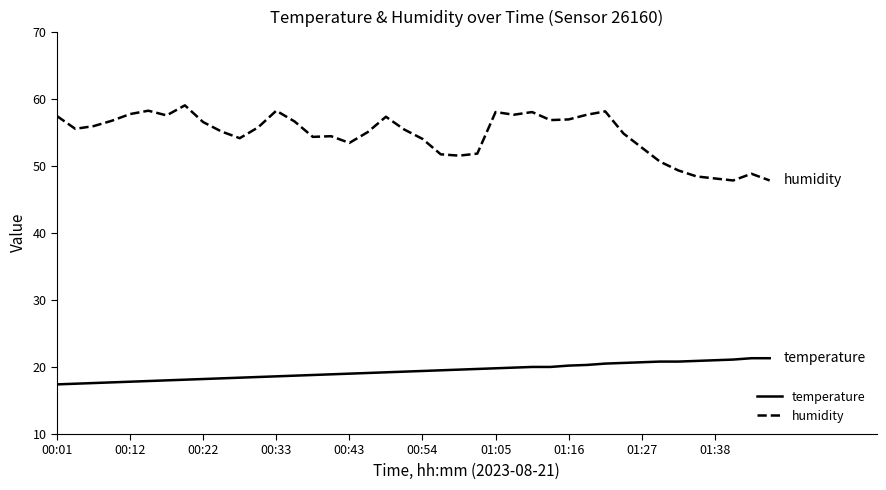

True or false: humidity and temperature intersect in this chart.

False